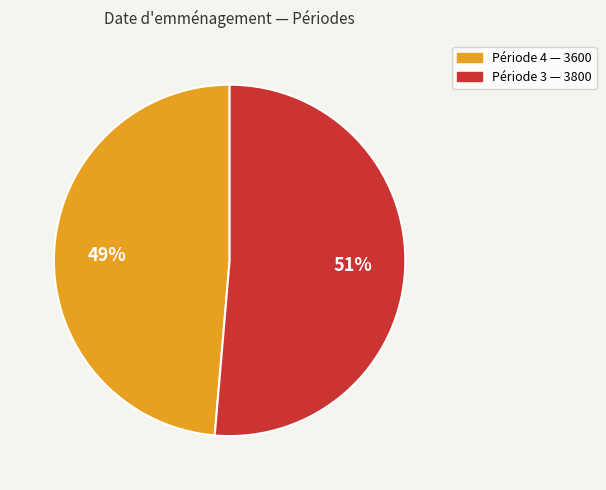

Is there any slice that represents more than half of the pie?

Yes